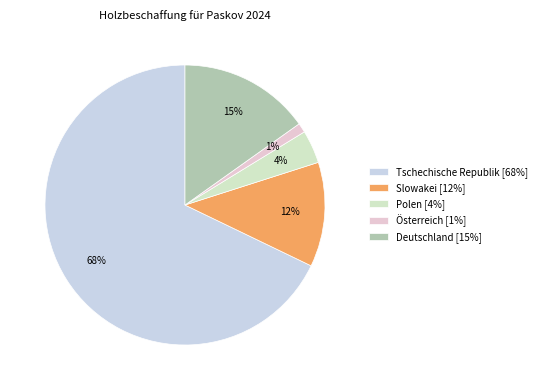

How many slices are in this pie chart?

5